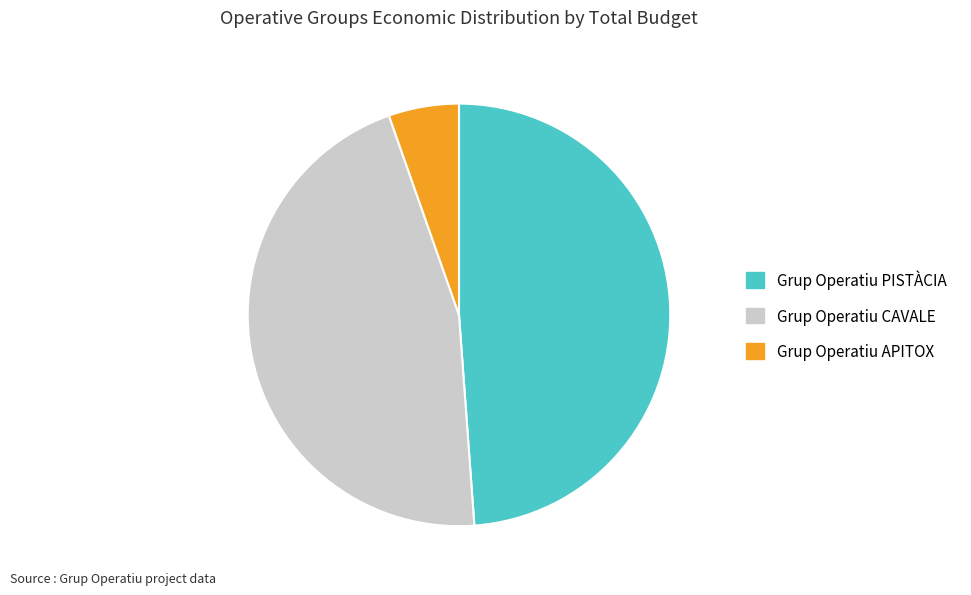

How many segments does this pie chart have?

3